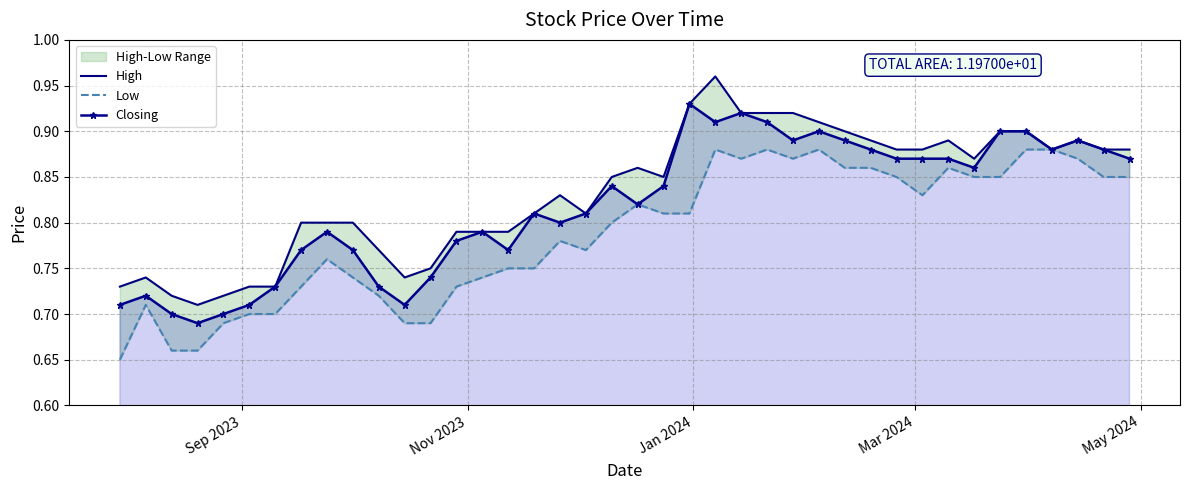

How many Closing values are between 0 and 1?

40